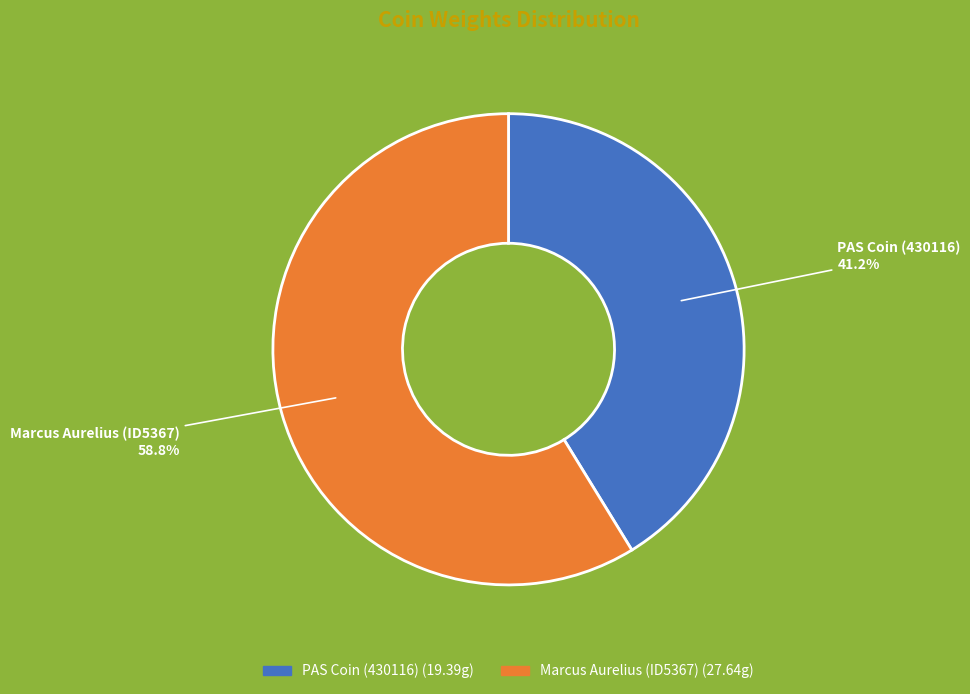

What is the total percentage of Marcus Aurelius (ID5367) and PAS Coin (430116)?

100.0%